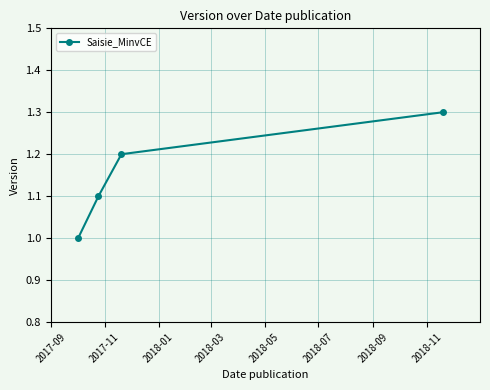

How many data points are above 1?

3